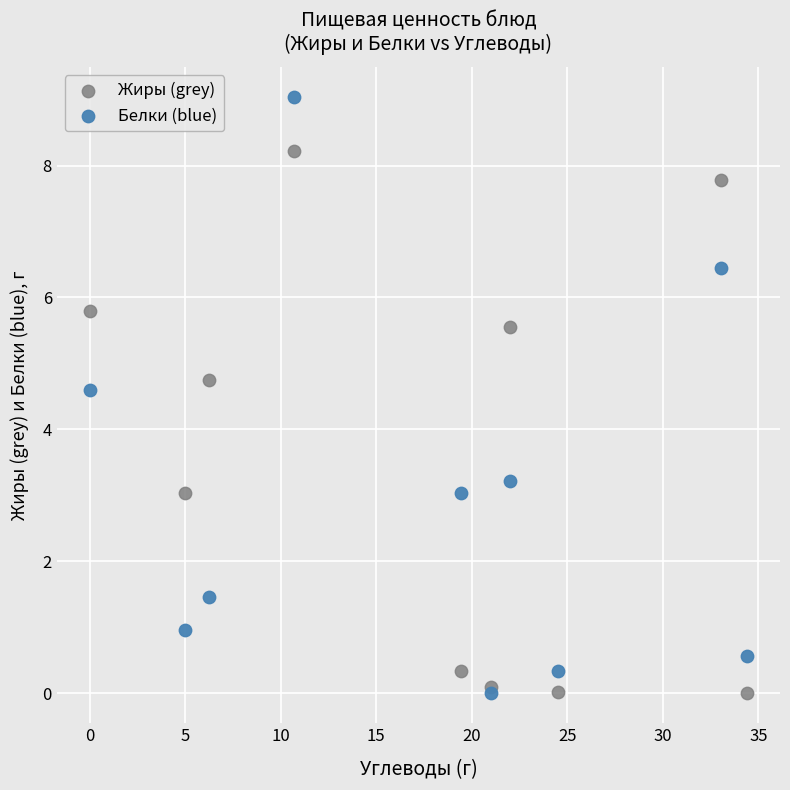

Across all data points, what is the range of Y values (max minus min)?

9.0